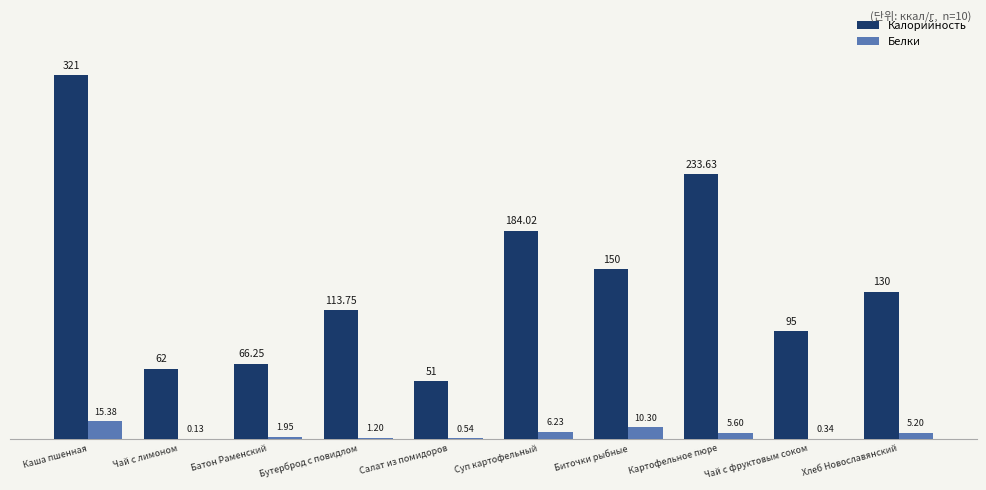

Is it true that Калорийность equals 91.1 at Каша пшенная?

False